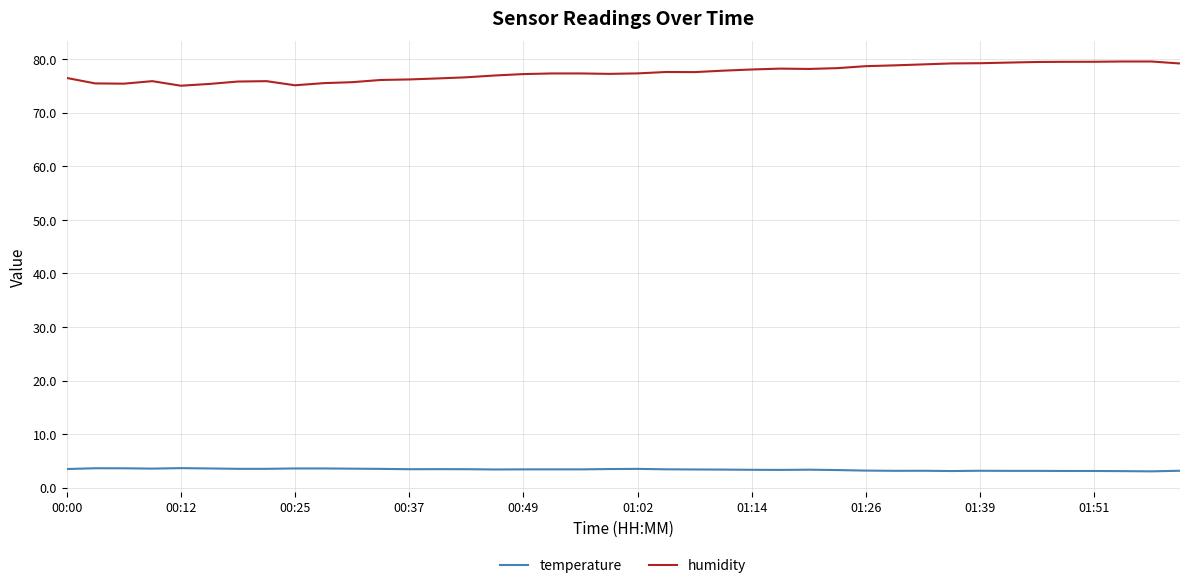

Which series has the largest range (max minus min)?

humidity